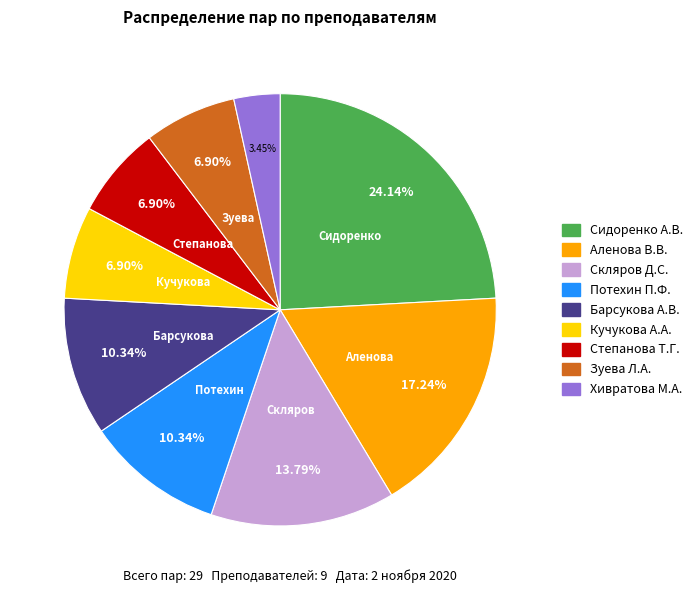

Do Сидоренко А.В. and Скляров Д.С. together represent more than half of the pie?

No